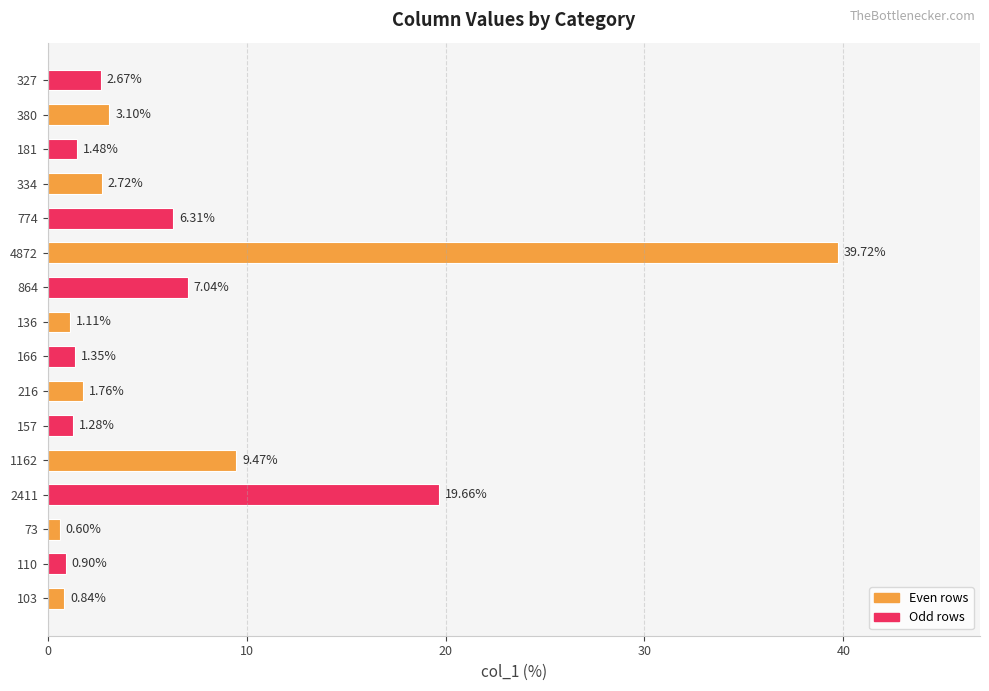

Approximately how many times larger is the value at 1162 compared to 136?

8.5